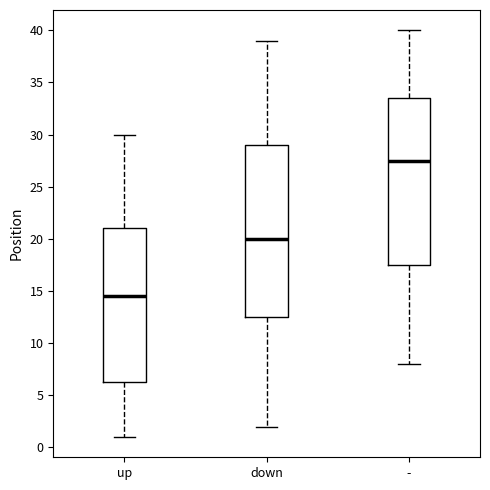

Comparing the boxes themselves (not the whiskers), which one is the tallest?

down